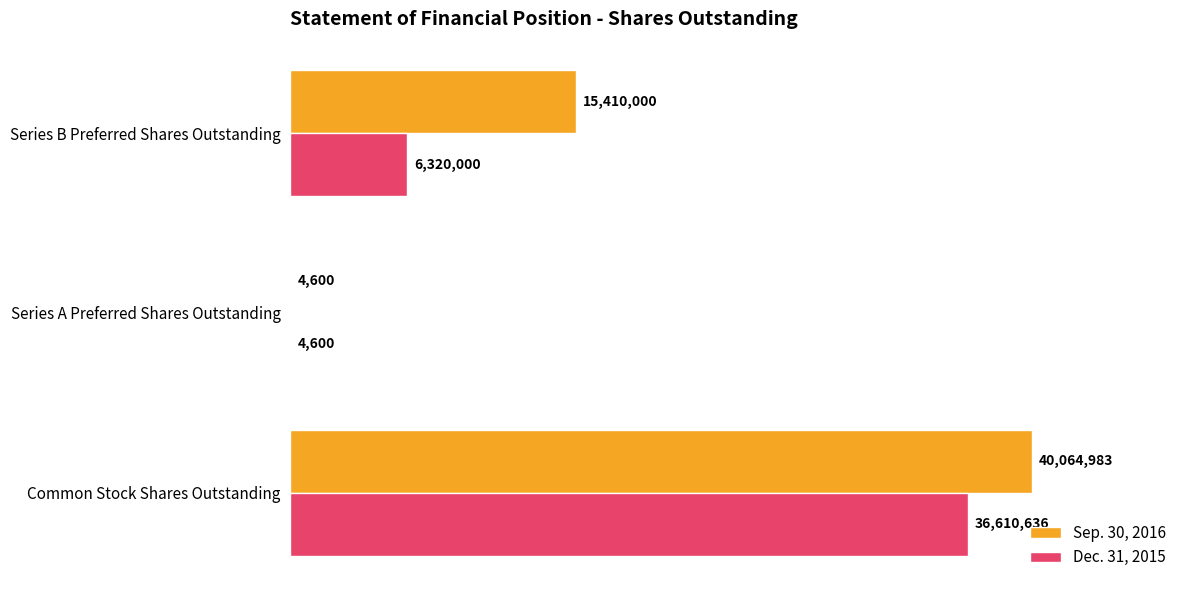

What are all the series names shown in the legend?

Sep. 30, 2016, Dec. 31, 2015